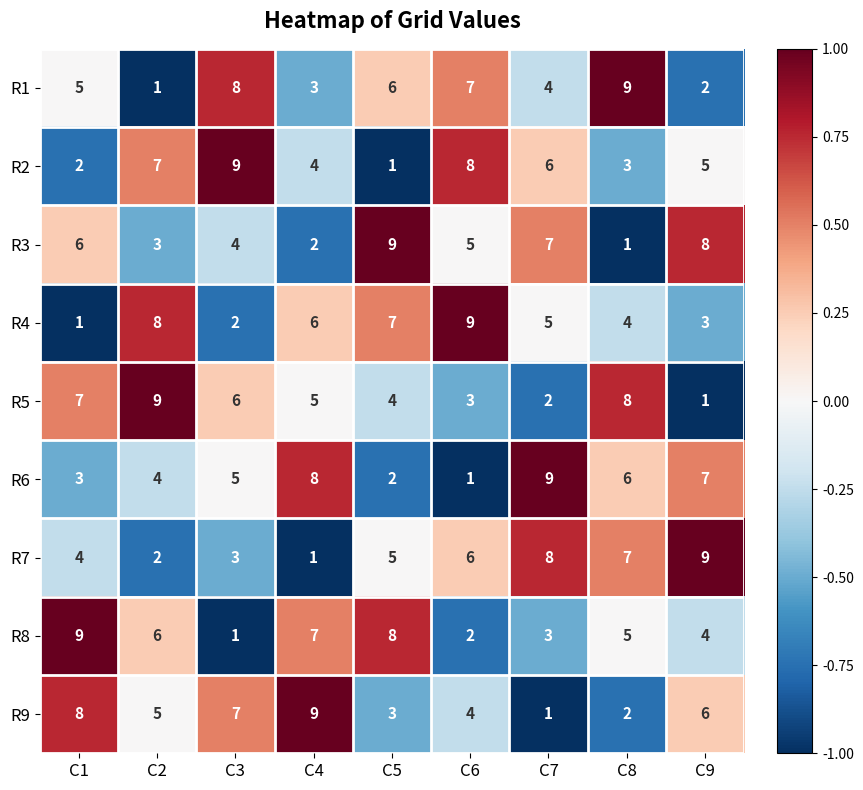

The value of R3 at C2 is 3. True or false?

True